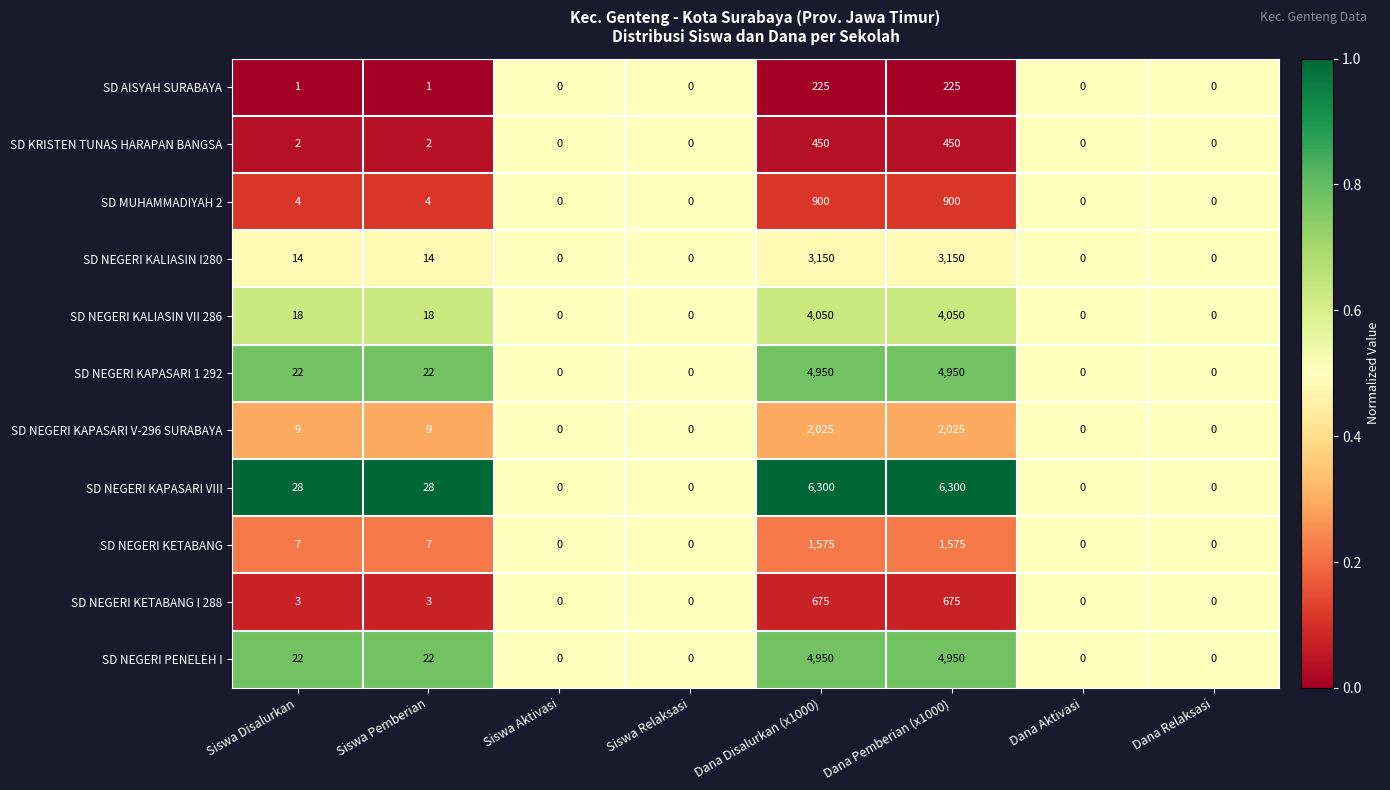

Is it true that SD NEGERI KETABANG equals 7 at Siswa Pemberian?

True